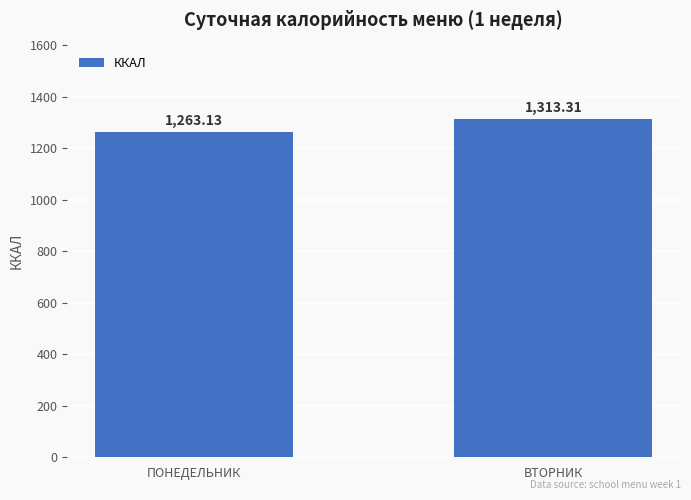

List the labels in order of value, largest first.

ВТОРНИК, ПОНЕДЕЛЬНИК